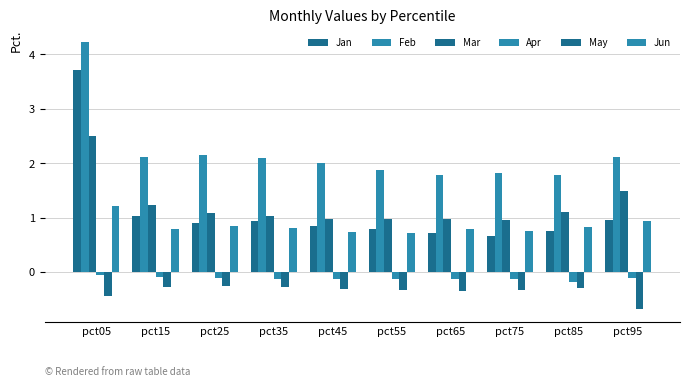

What is the sum of all Mar values?

12.3